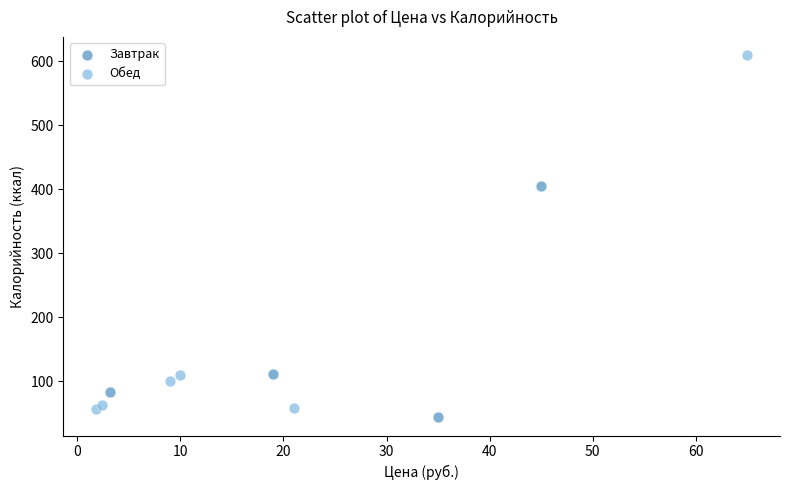

Which series reaches the maximum Y coordinate?

Обед